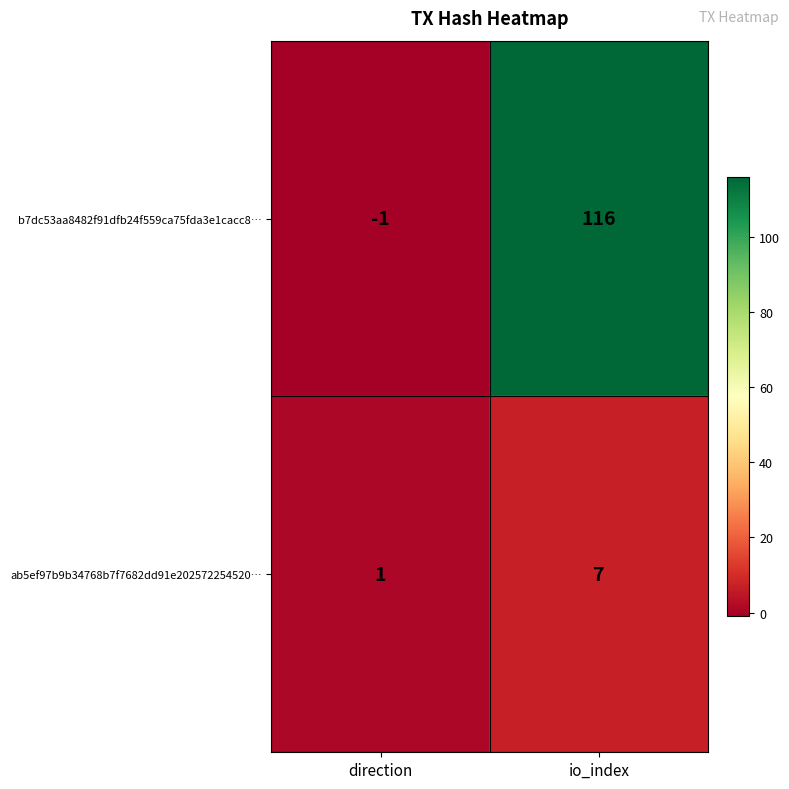

The b7dc53aa8482f91dfb24f559ca75fda3e1cacc8… series shows 200 at io_index. True or false?

False